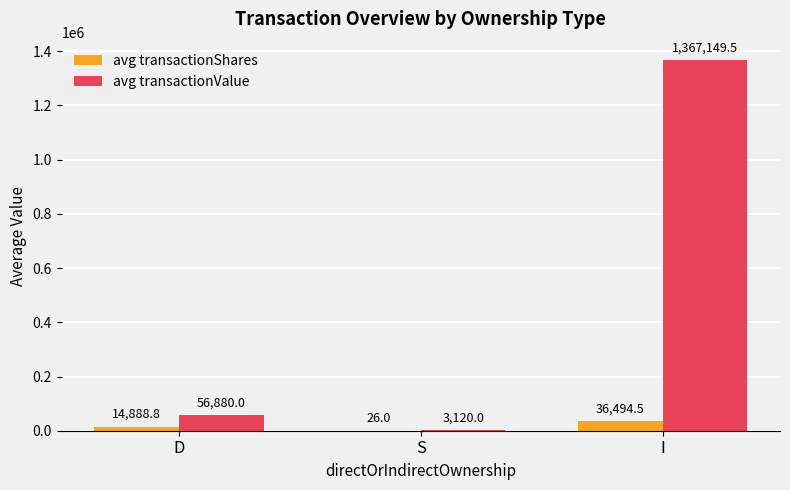

How many groups of bars are there?

3